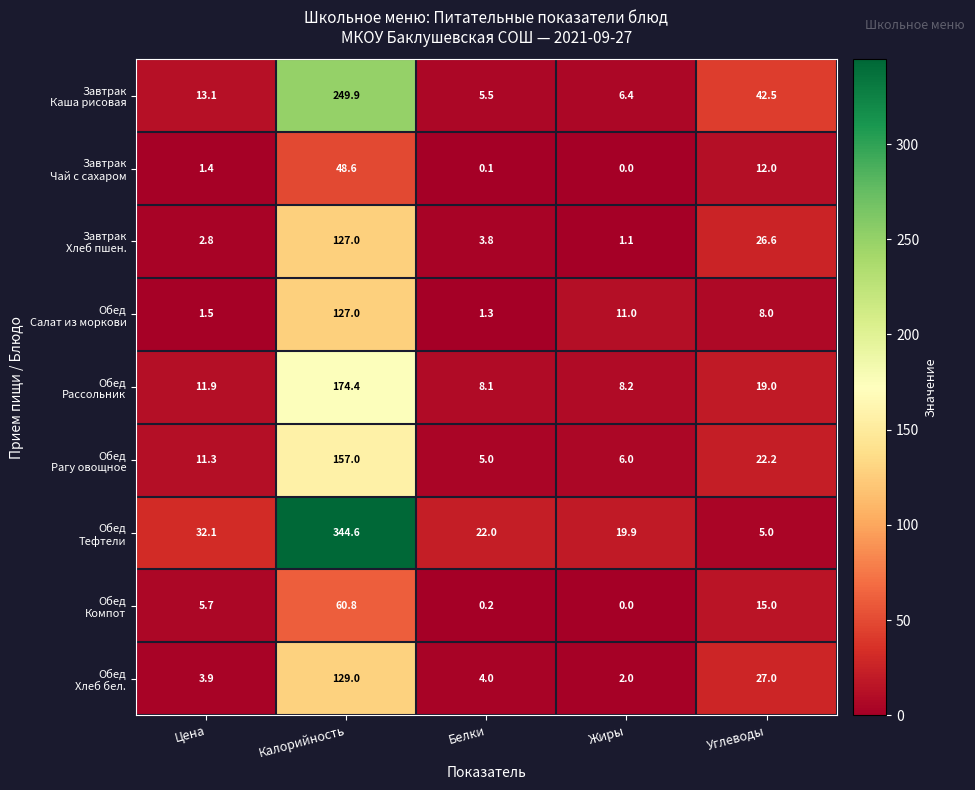

What is the greatest value displayed?

344.6